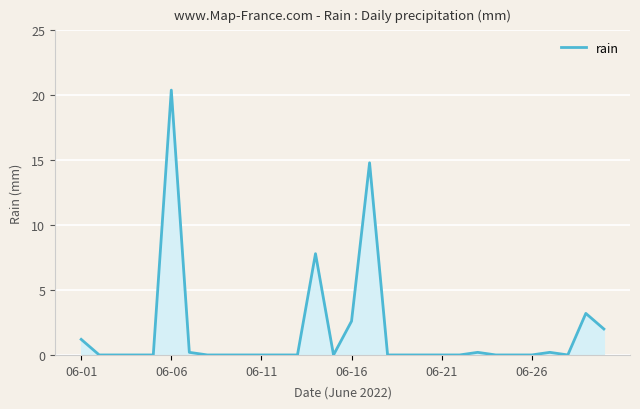

What is the difference between the maximum and minimum values?

20.4